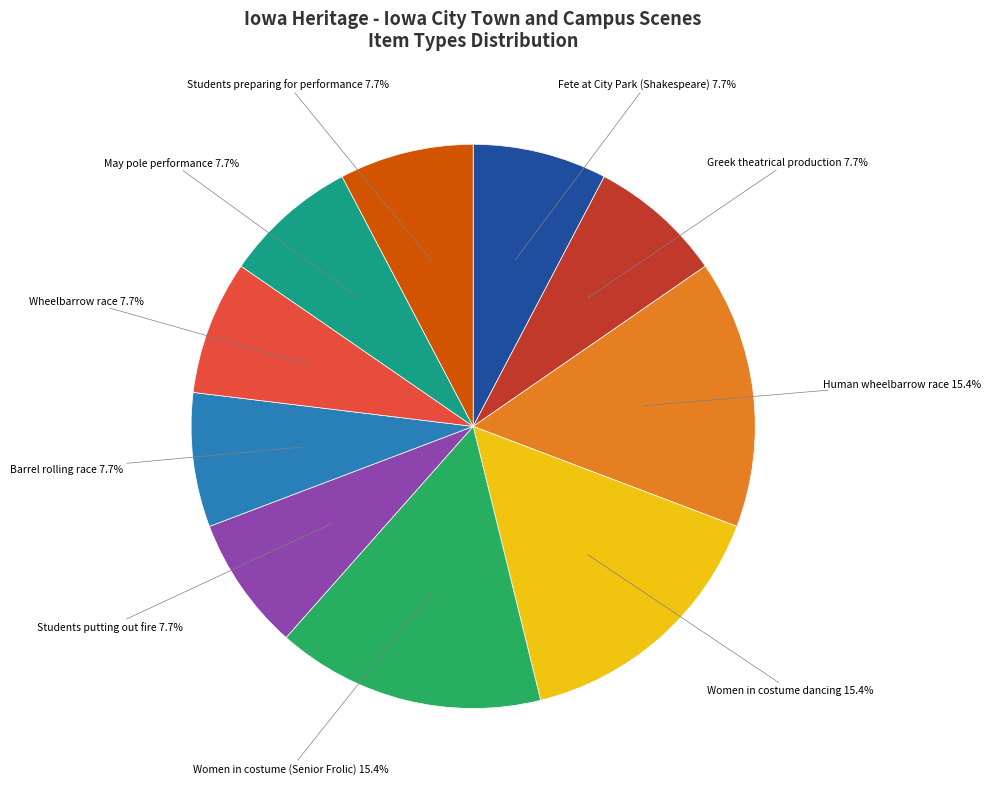

The Barrel rolling race slice represents 8% of the pie. True or false?

True